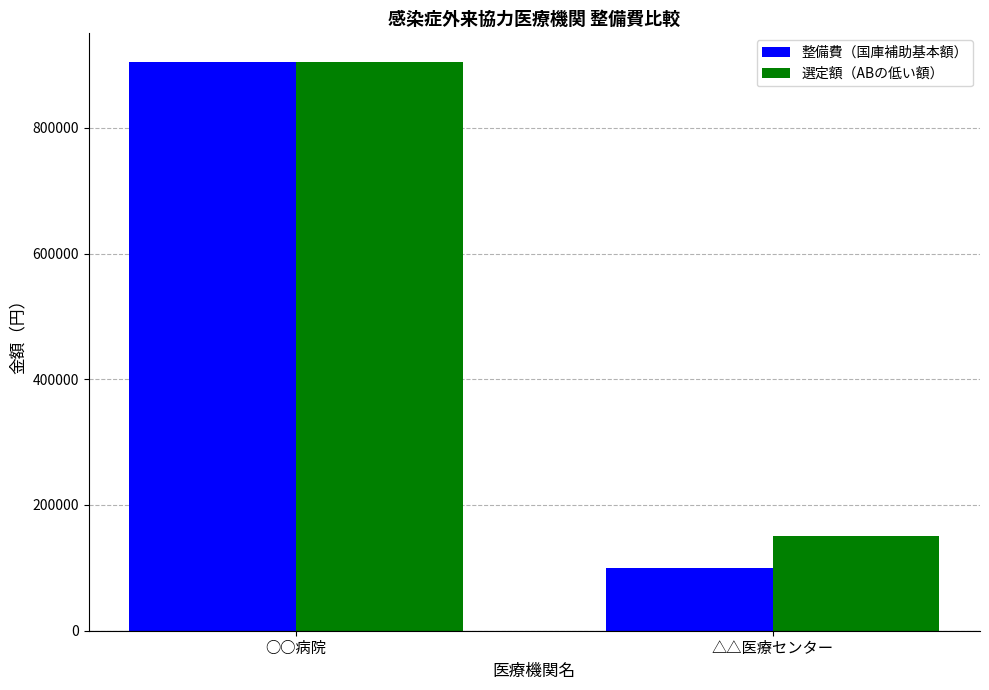

At which label does 整備費（国庫補助基本額） reach its peak?

○○病院